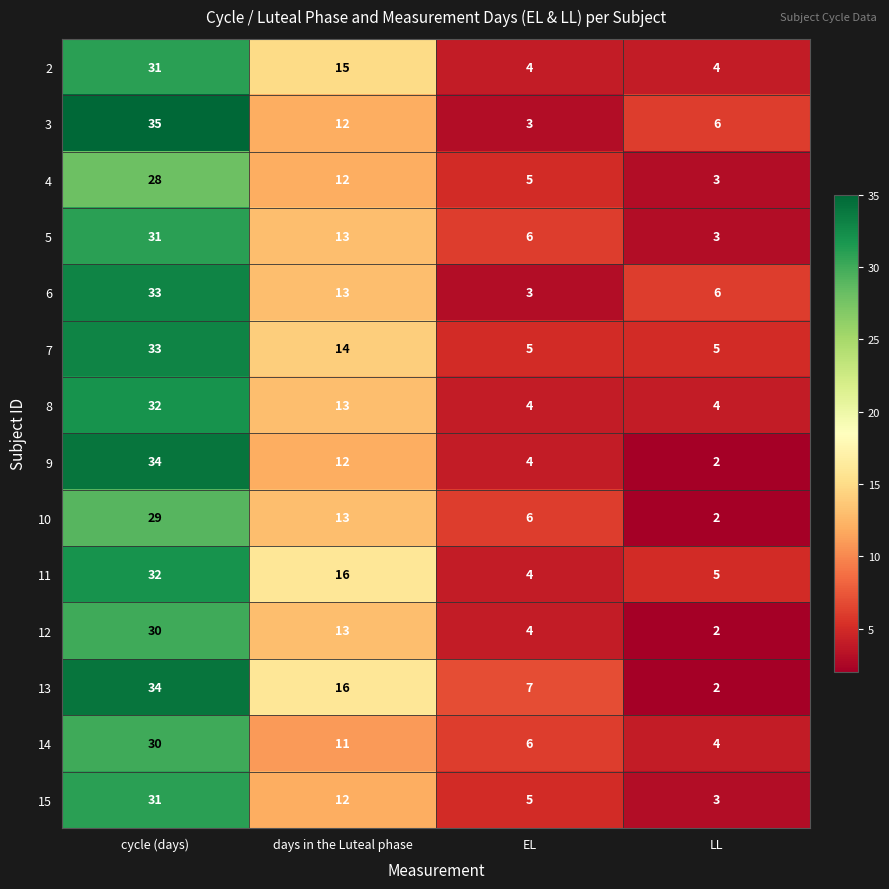

The 9 series shows 54 at cycle (days). True or false?

False